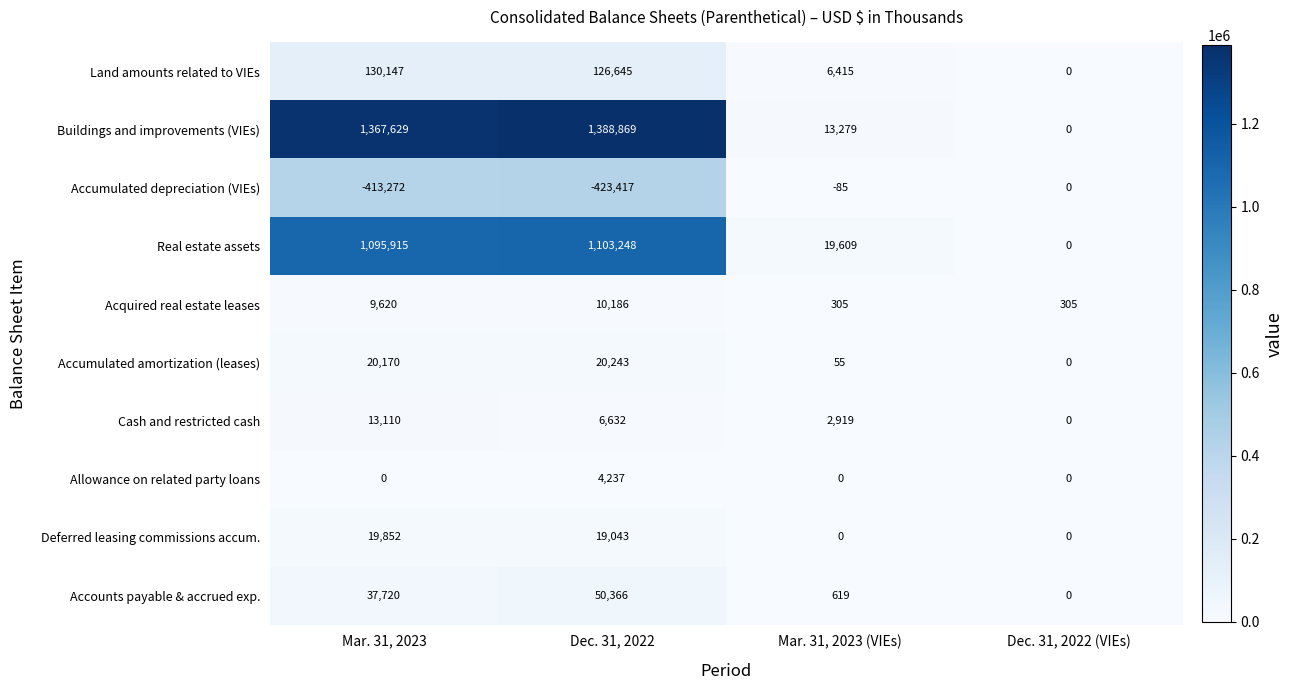

The Accounts payable & accrued exp. series shows 50366 at Dec. 31, 2022. True or false?

True